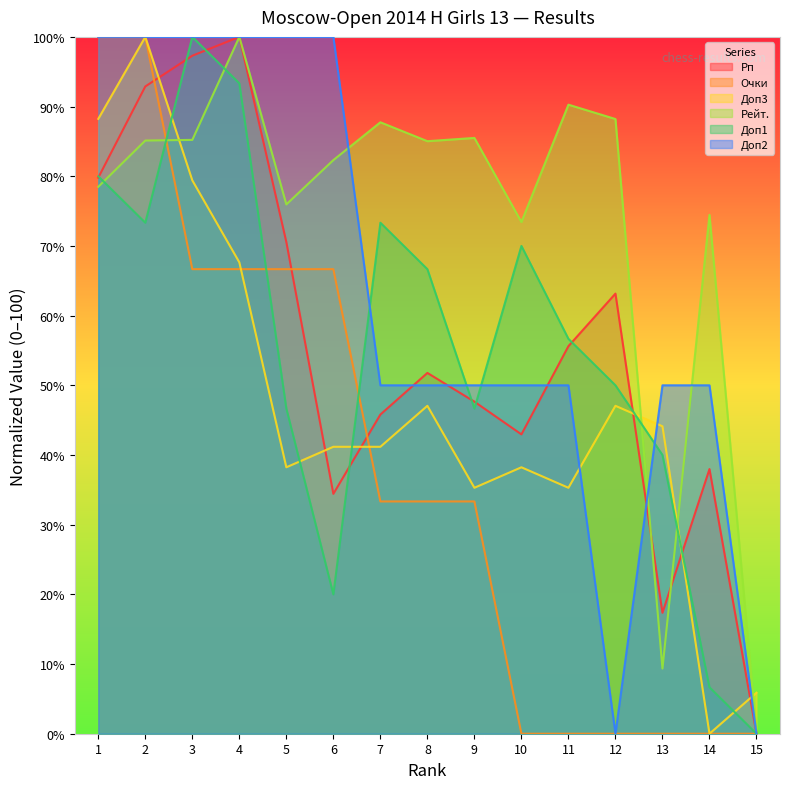

Which has a higher value, 13 or 3?

3